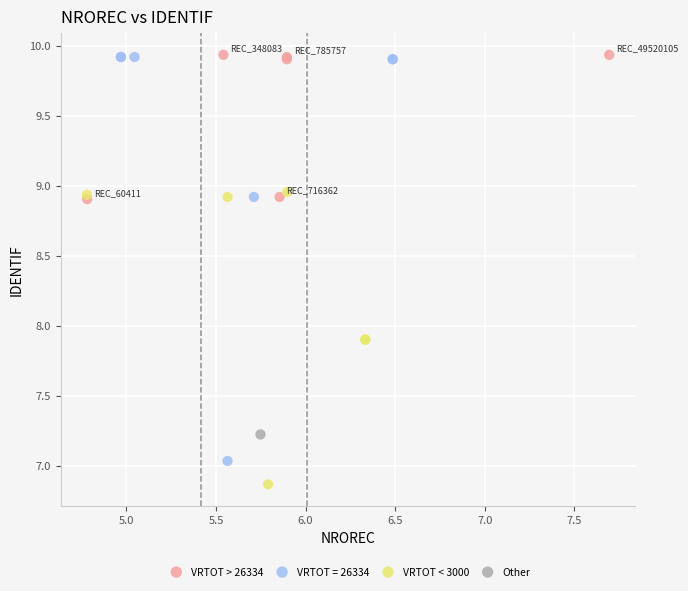

What are all the series names shown in the legend?

VRTOT > 26334, VRTOT = 26334, VRTOT < 3000, Other